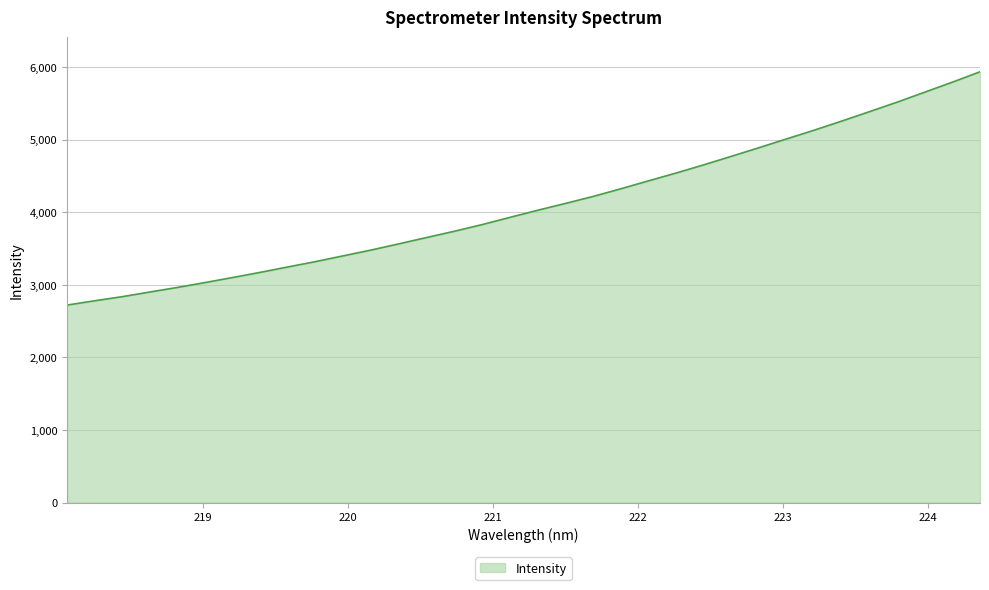

Does the chart display data point markers on the line(s)?

No